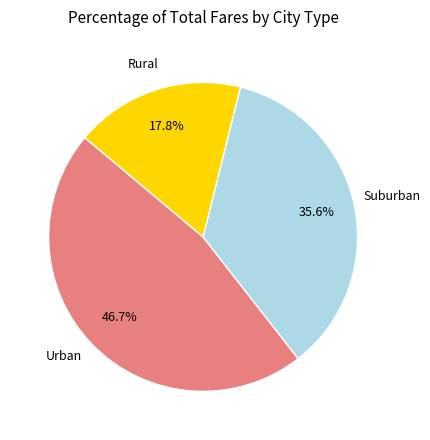

Does any single category account for the majority?

No